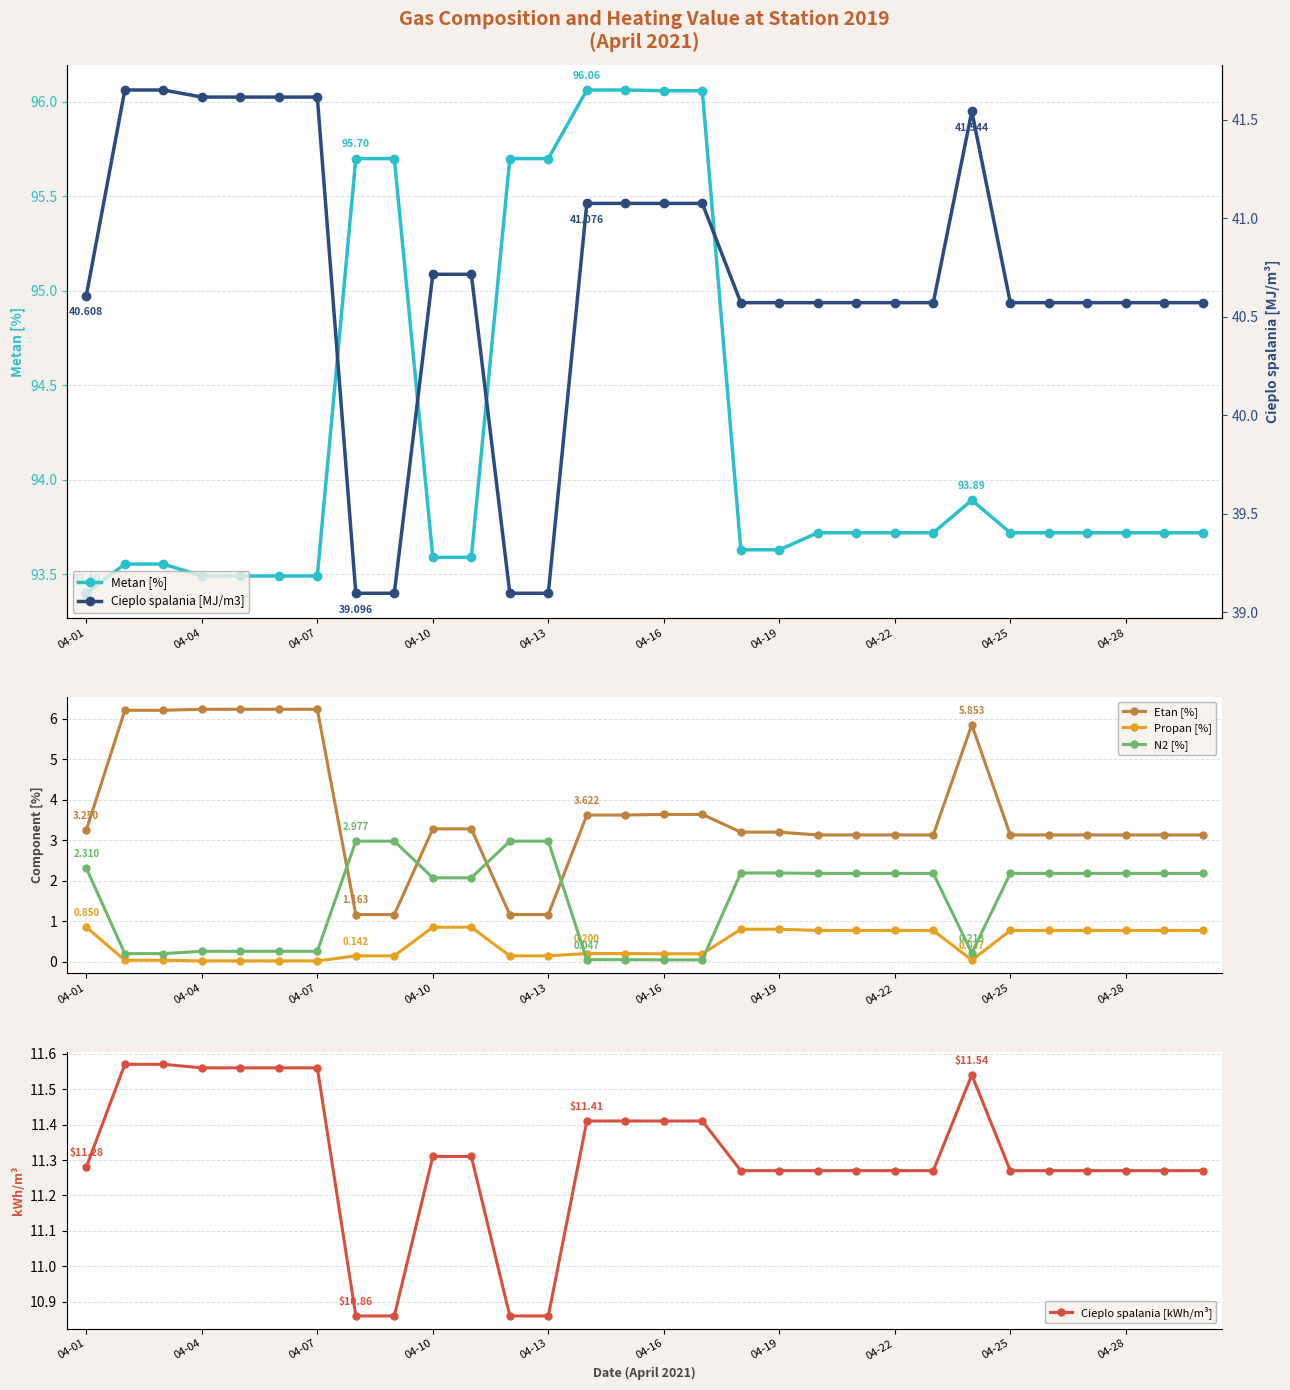

What is the highest value of the Etan [%] series?

6.2